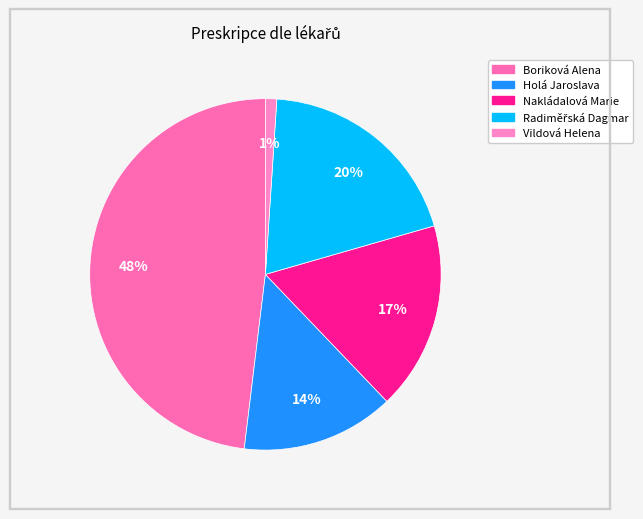

Rank the categories by value from highest to lowest.

Boriková Alena, Radiměřská Dagmar, Nakládalová Marie, Holá Jaroslava, Vildová Helena